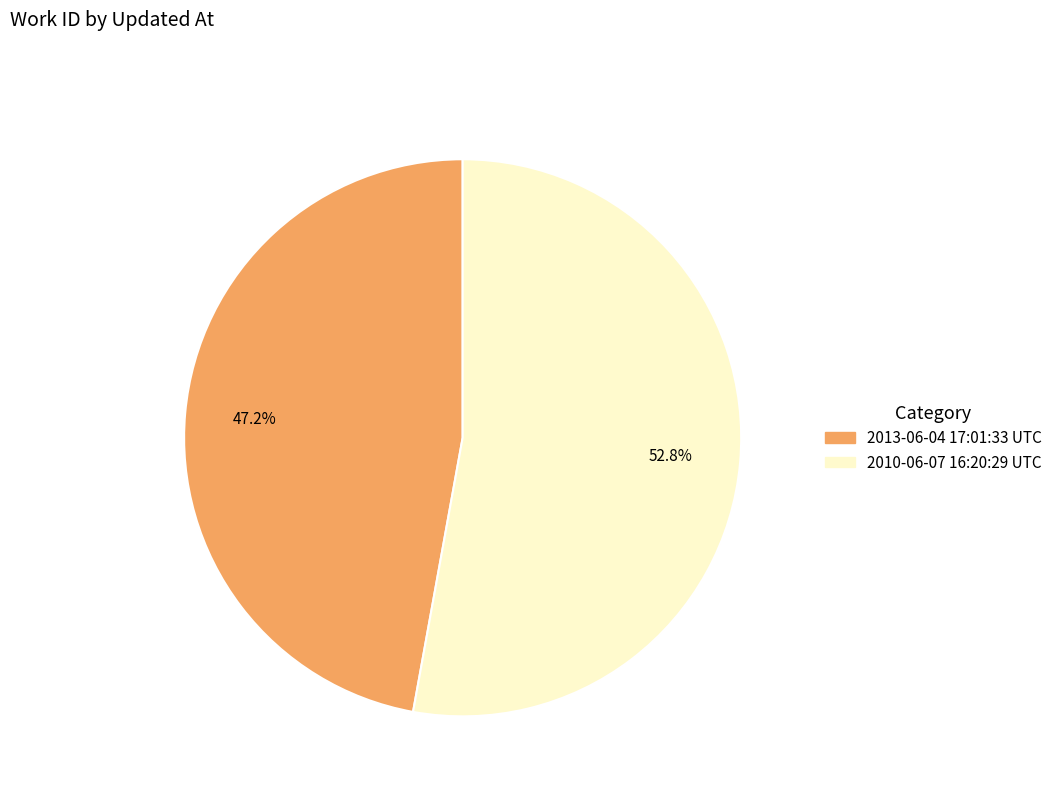

To the nearest percent, what percentage of the pie is 2013-06-04 17:01:33 UTC?

47%